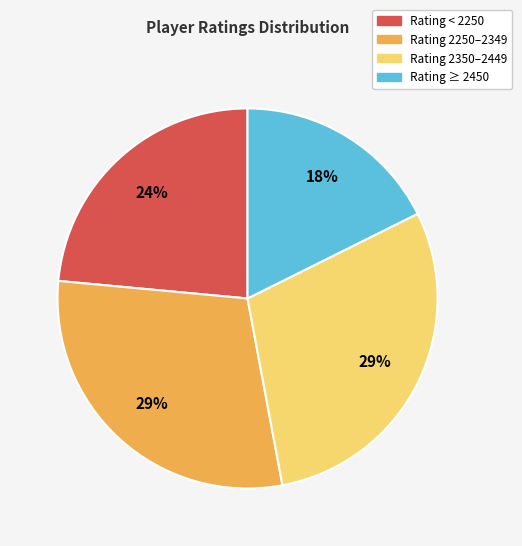

Does any single category account for the majority?

No